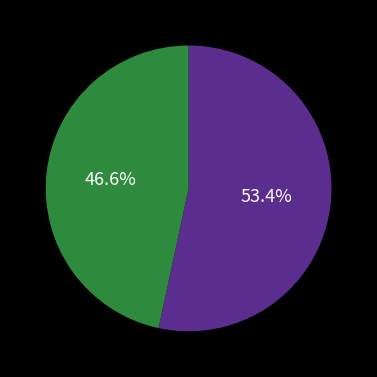

Is there a majority slice in this chart?

Yes